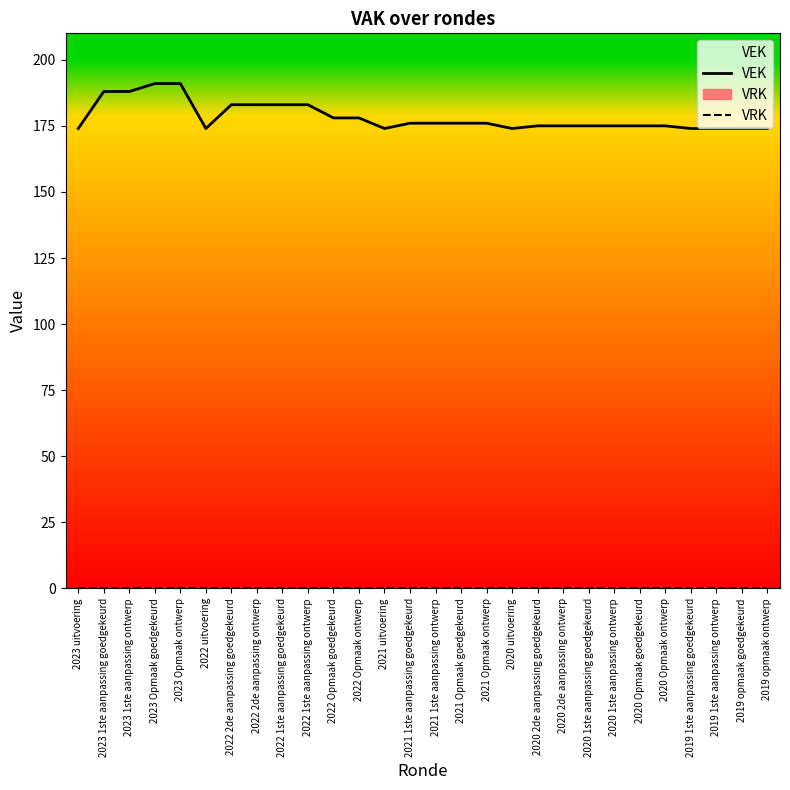

Which label corresponds to the largest value in the chart?

2023 Opmaak goedgekeurd